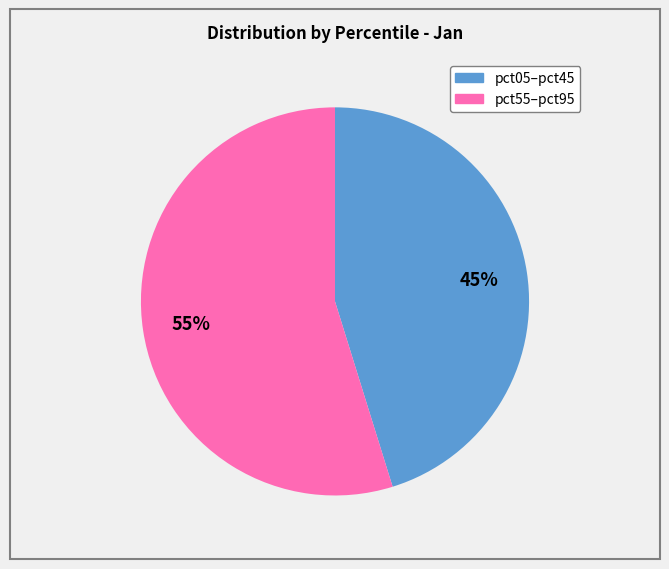

How many slices are in this pie chart?

2